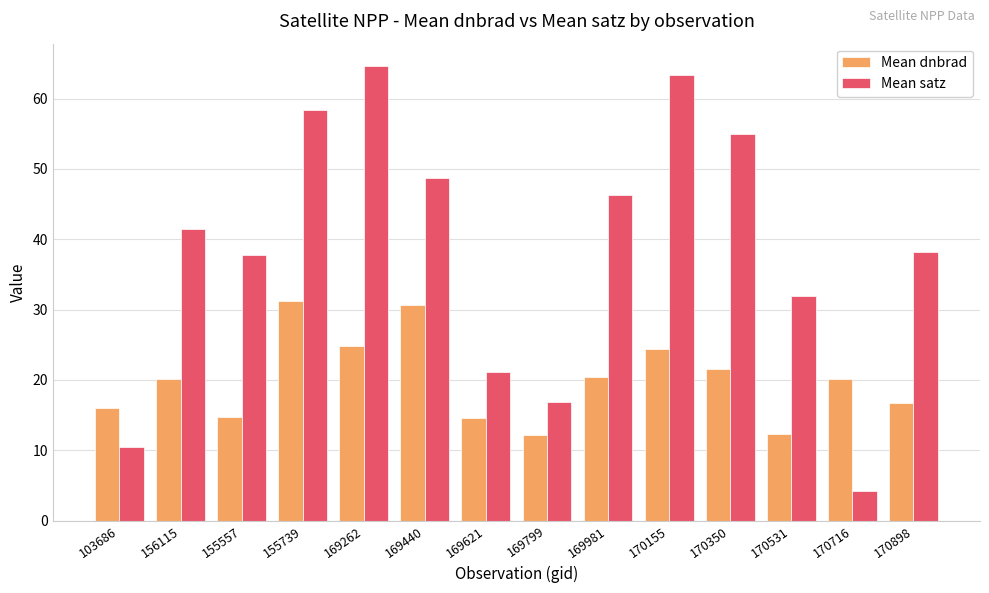

Is the value of Mean dnbrad at 169440 greater than the value of Mean satz at 169621?

Yes